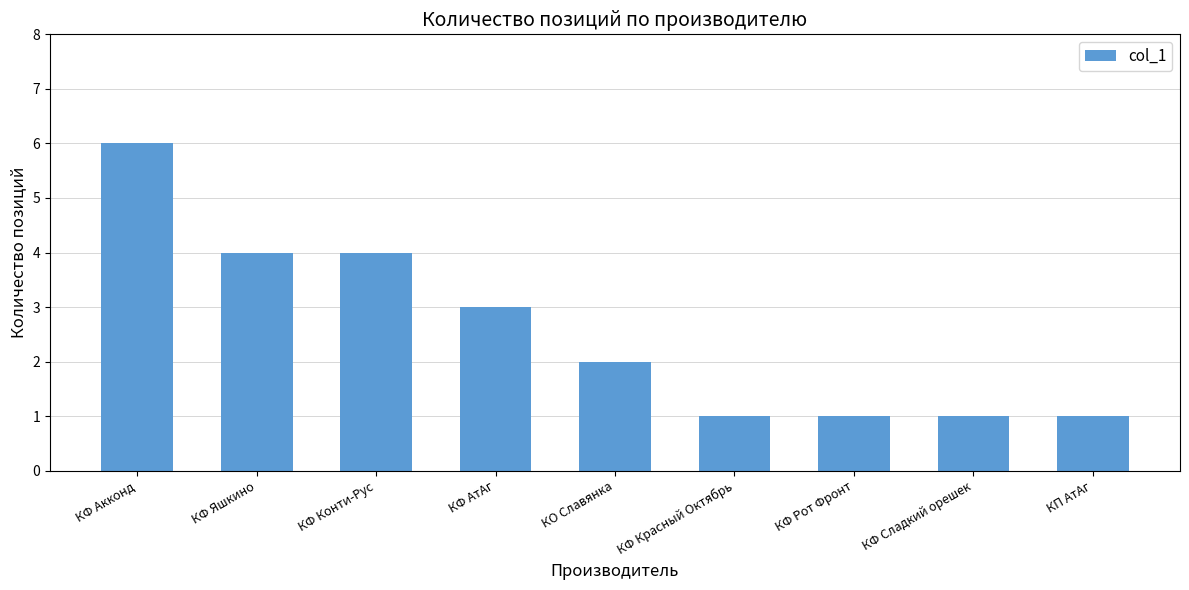

Read the value at КФ Акконд.

6